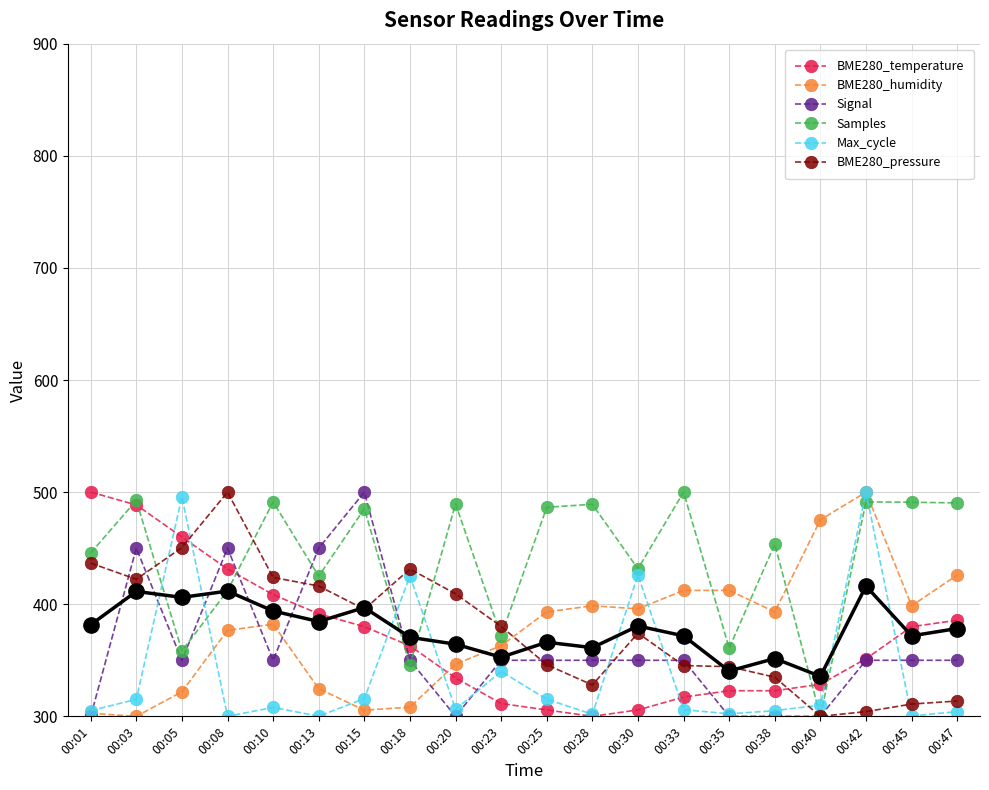

True or false: BME280_pressure and Max_cycle intersect in this chart.

True